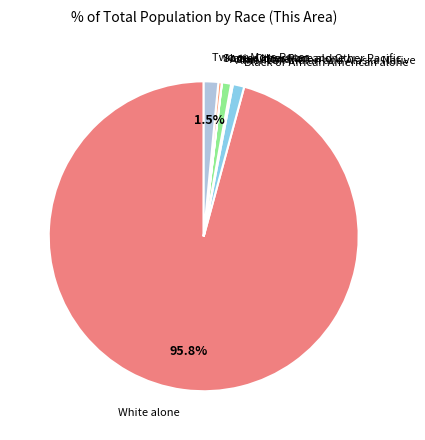

To the nearest percent, what is the average slice percentage?

14%